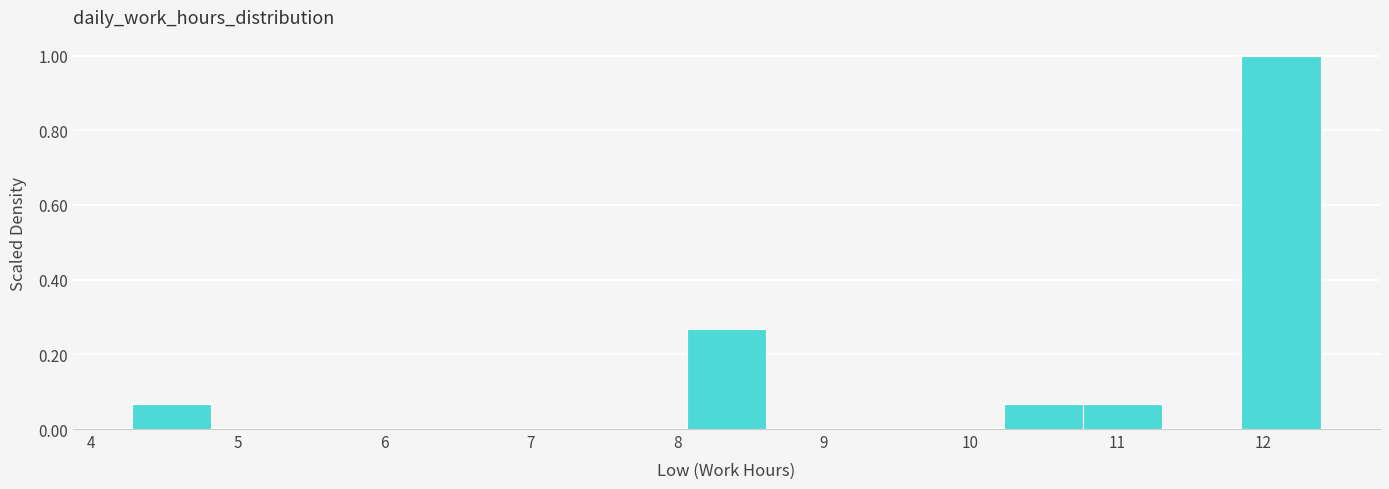

Which range on the x-axis has the tallest bar?

11.8 to 12.4